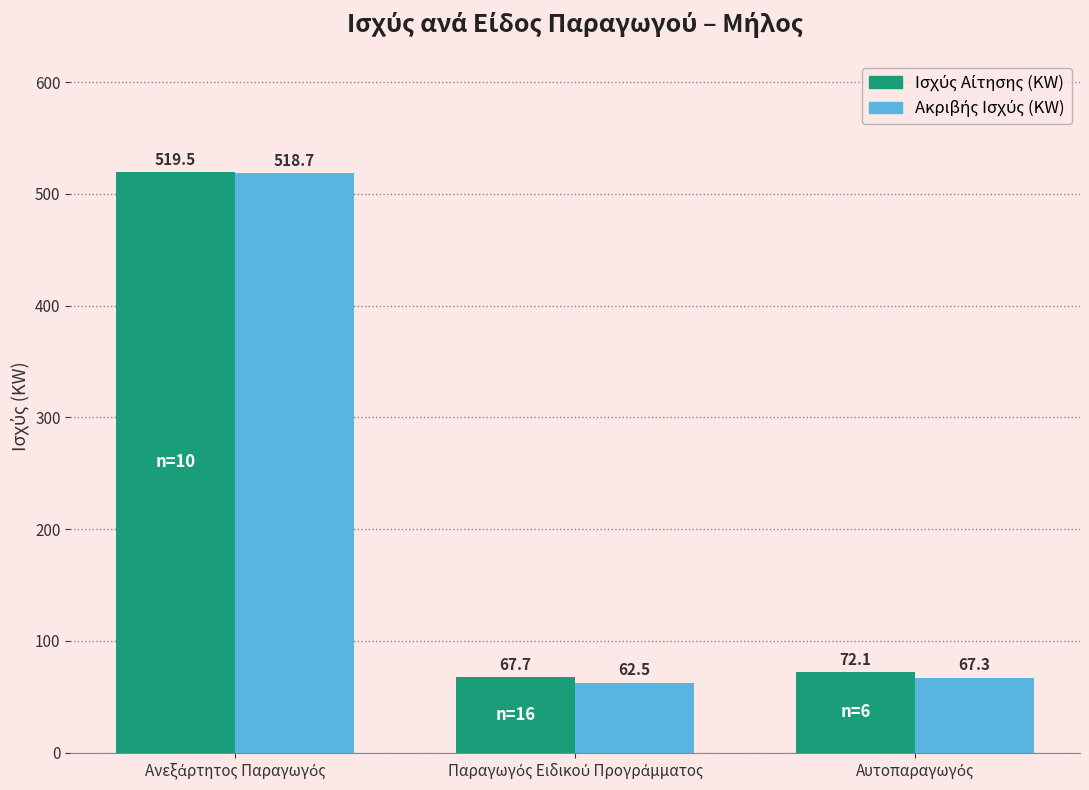

What is the greatest value displayed?

519.5